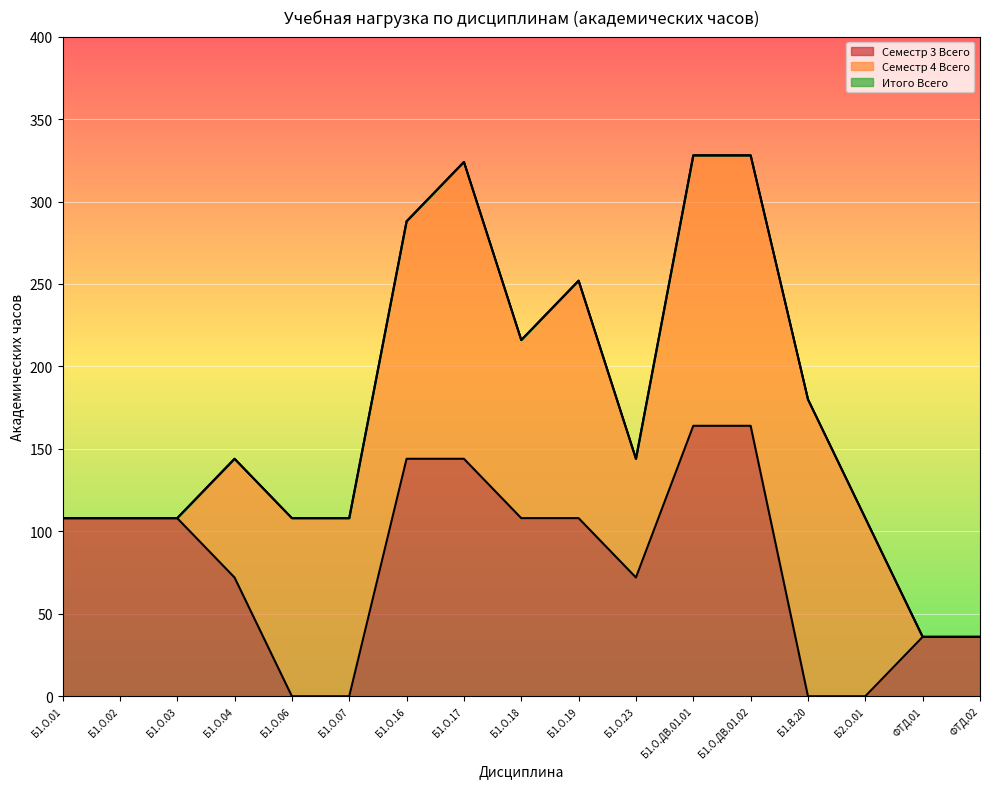

True or false: Семестр 3 Всего has a value of 0 at Б1.В.20.

True